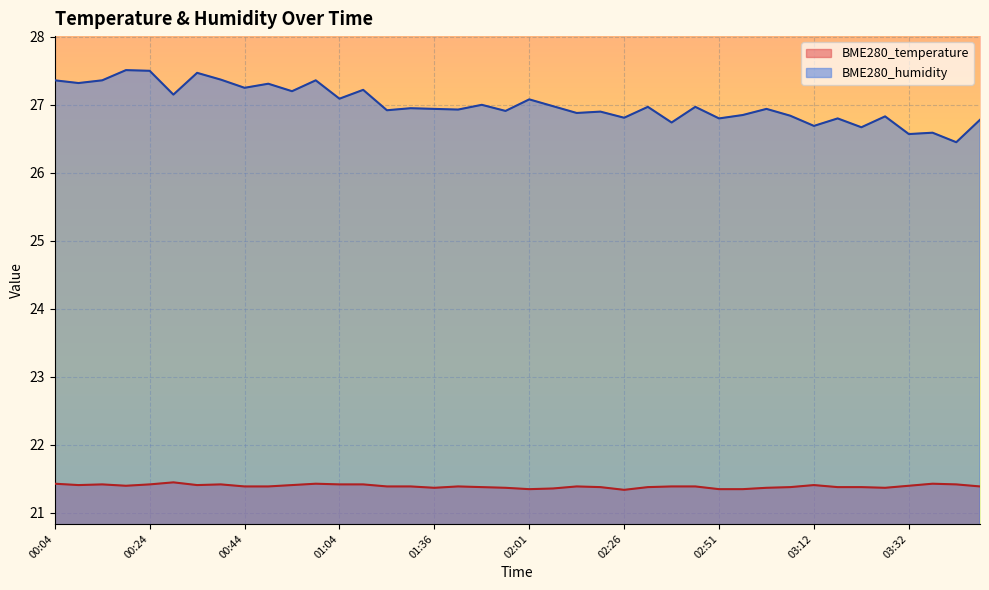

List the labels in order of BME280_temperature value, largest first.

00:29, 00:04, 00:59, 03:37, 00:14, 00:24, 00:39, 01:04, 01:10, 03:42, 00:09, 00:34, 00:54, 03:12, 00:19, 03:32, 00:44, 00:49, 01:25, 01:31, 01:41, 02:11, 02:36, 02:41, 03:47, 01:51, 02:16, 02:31, 03:06, 03:17, 03:22, 01:36, 01:56, 03:01, 03:27, 02:06, 02:01, 02:51, 02:56, 02:26